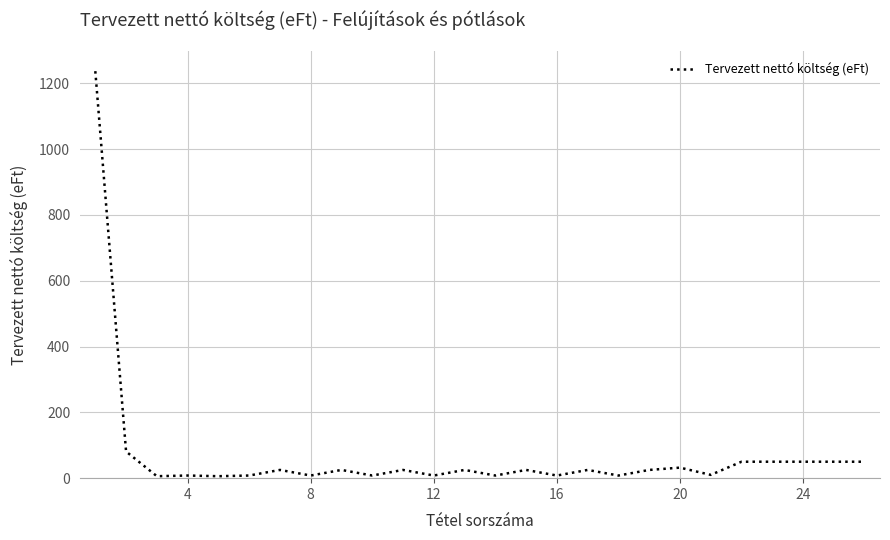

What is the maximum value shown in the chart?

1236.9